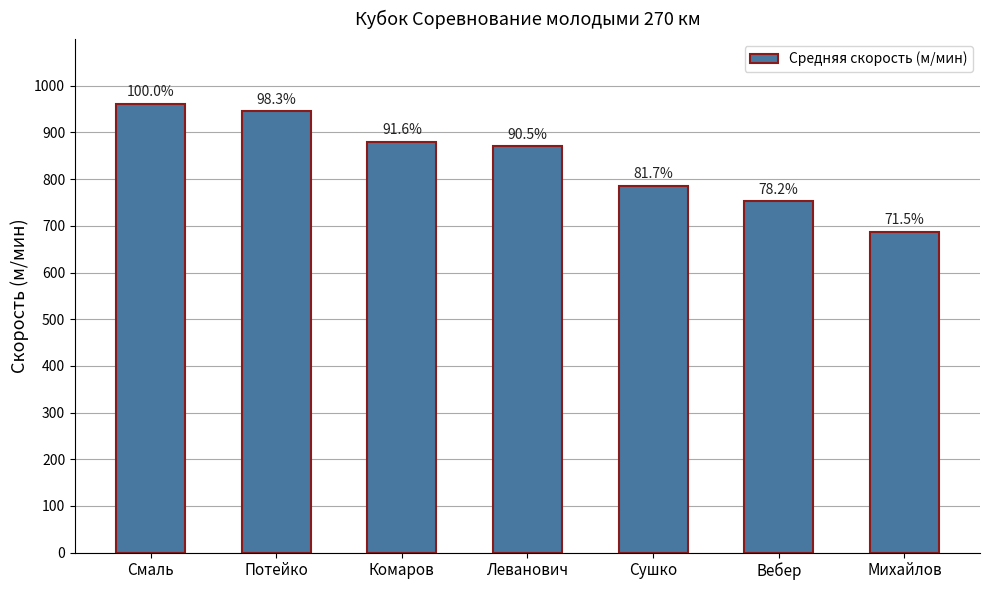

What is the difference between the maximum and minimum values?

273.9